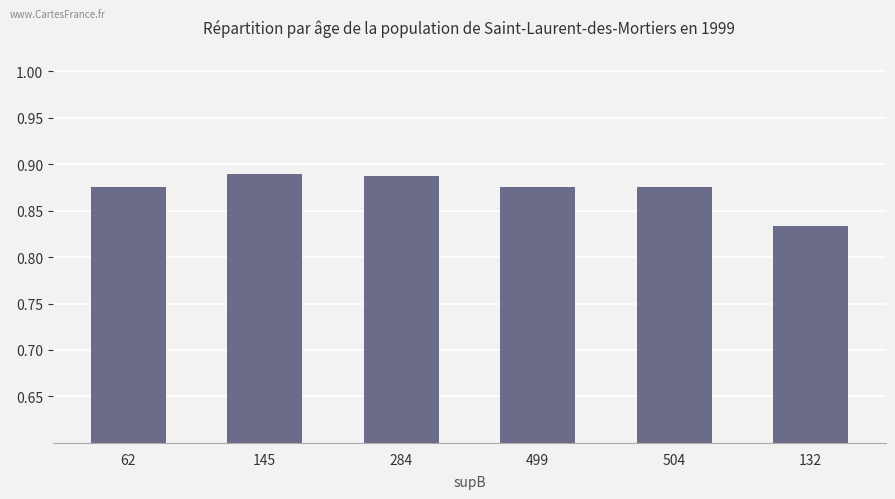

Which has a higher value, 145 or 62?

145